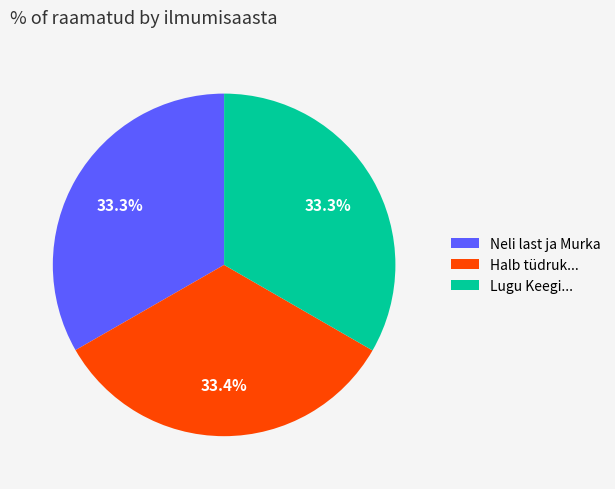

Does any single category account for the majority?

No